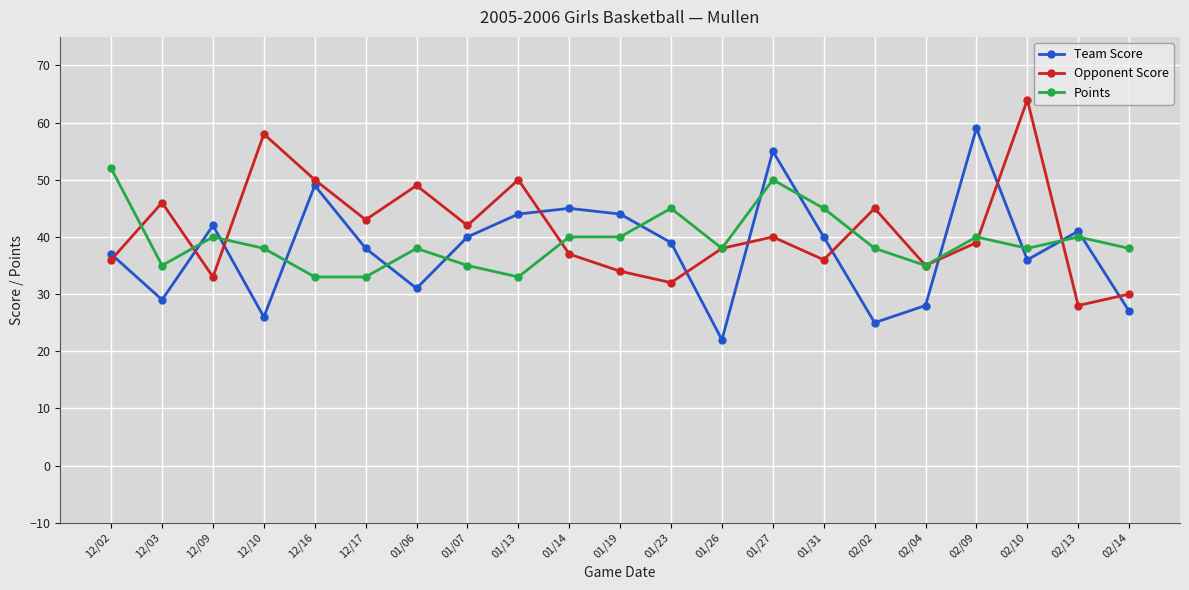

What is the approximate value of Opponent Score at 01/13, to the nearest 10?

50